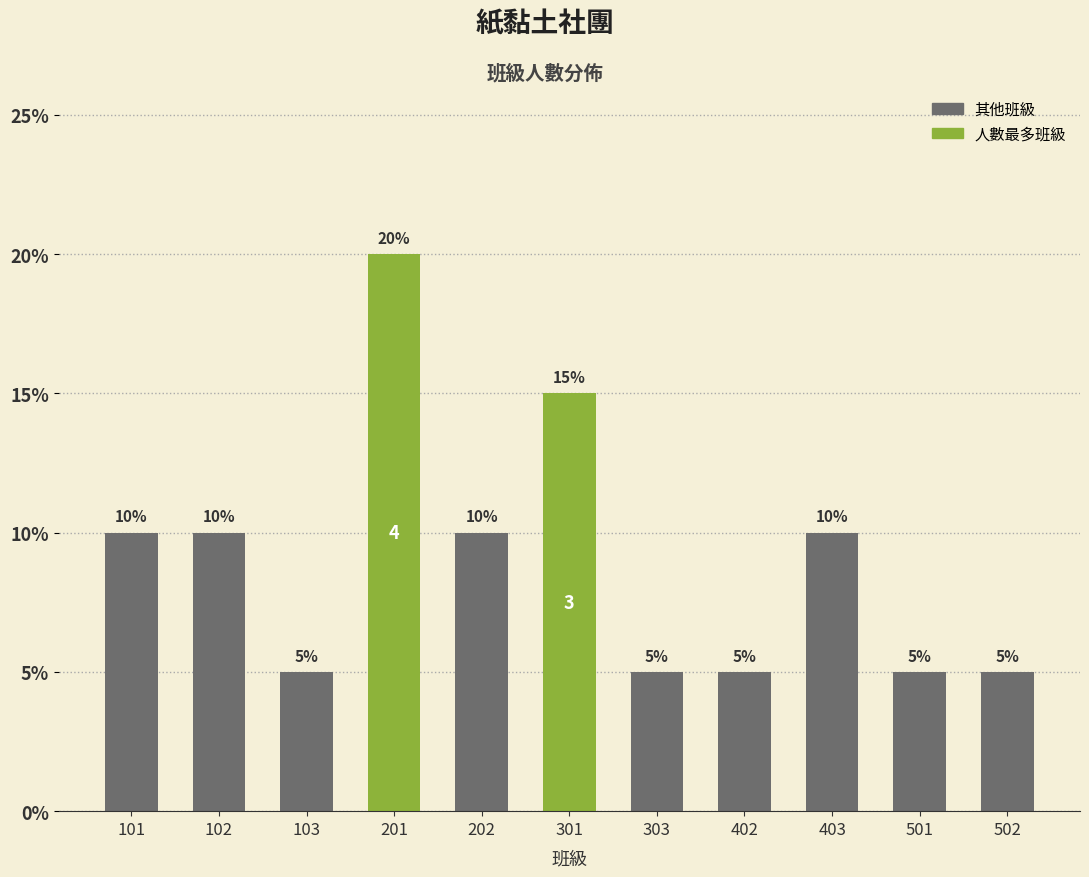

Reading right to left, extract all data points from this chart.

5	5	10	5	5	15	10	20	5	10	10